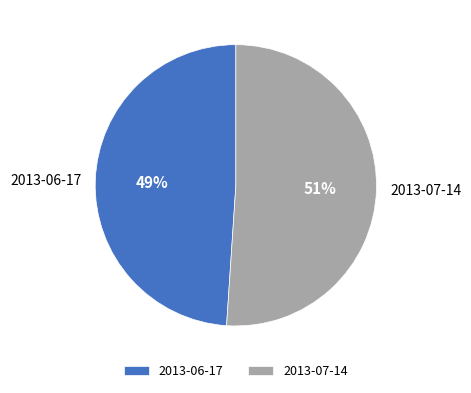

Approximately how many times larger is the value at 2013-06-17 compared to 2013-07-14?

1.0